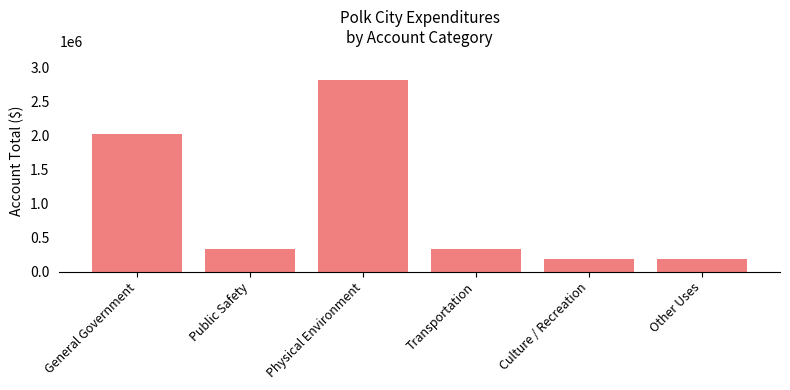

Are the bars grouped side by side (vs. stacked)?

No